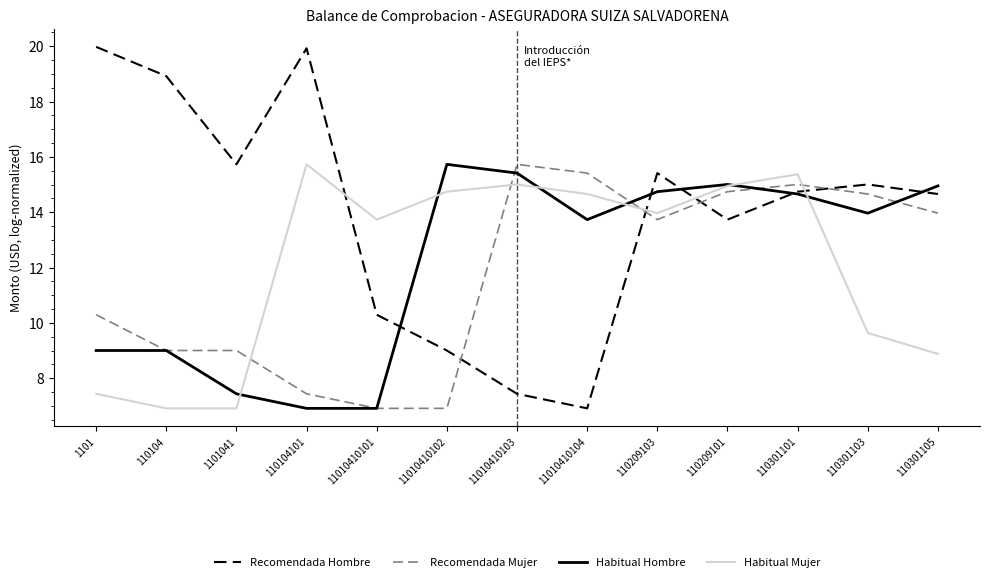

Between 11010410104 and 110301105, which series saw the biggest shift?

Recomendada Hombre